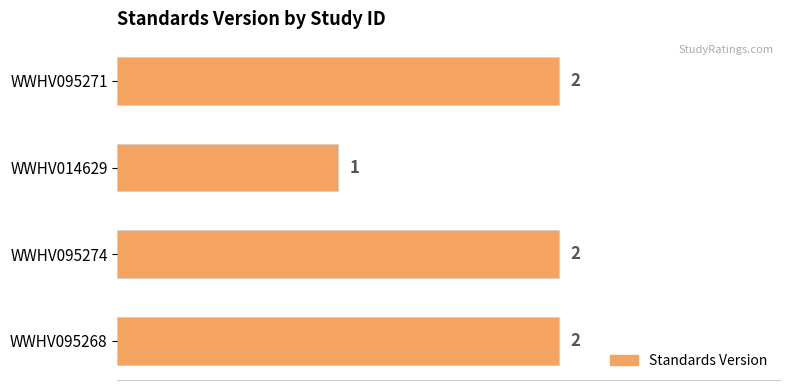

What is the label of the 2nd bar from the top?

WWHV014629